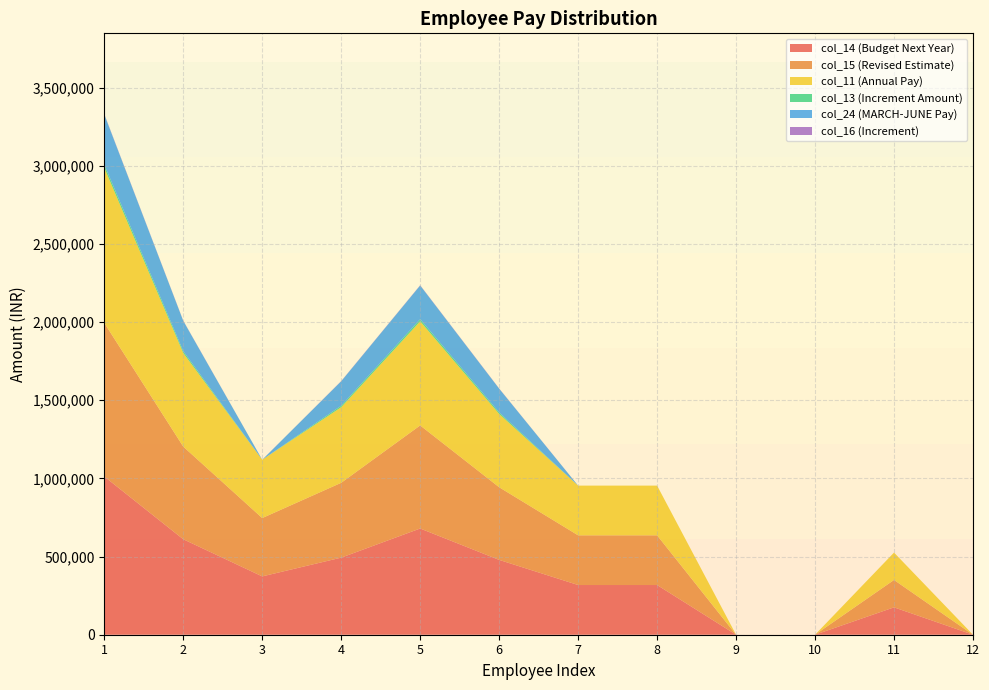

Reading right to left, transcribe all the data shown in this chart.

col_14 (Budget Next Year): 12=0	11=175200	10=0	9=0	8=318000	7=318000	6=478800	5=679600	4=493200	3=373200	2=610800	1=1012400
col_15 (Revised Estimate): 12=0	11=175200	10=0	9=0	8=318000	7=318000	6=464800	5=659600	4=478800	3=373200	2=592800	1=982800
col_11 (Annual Pay): 12=0	11=175200	10=0	9=0	8=318000	7=318000	6=469200	5=666000	4=483600	3=373200	2=598800	1=992400
col_13 (Increment Amount): 12=0	11=0	10=0	9=0	8=0	7=0	6=9600	5=13600	4=9600	3=0	2=12000	1=20000
col_24 (MARCH-JUNE Pay): 12=0	11=0	10=0	9=0	8=0	7=0	6=152000	5=215600	4=156400	3=0	2=193600	1=321200
col_16 (Increment): 12=0	11=0	10=0	9=0	8=0	7=0	6=1200	5=1700	4=1200	3=0	2=1500	1=2500